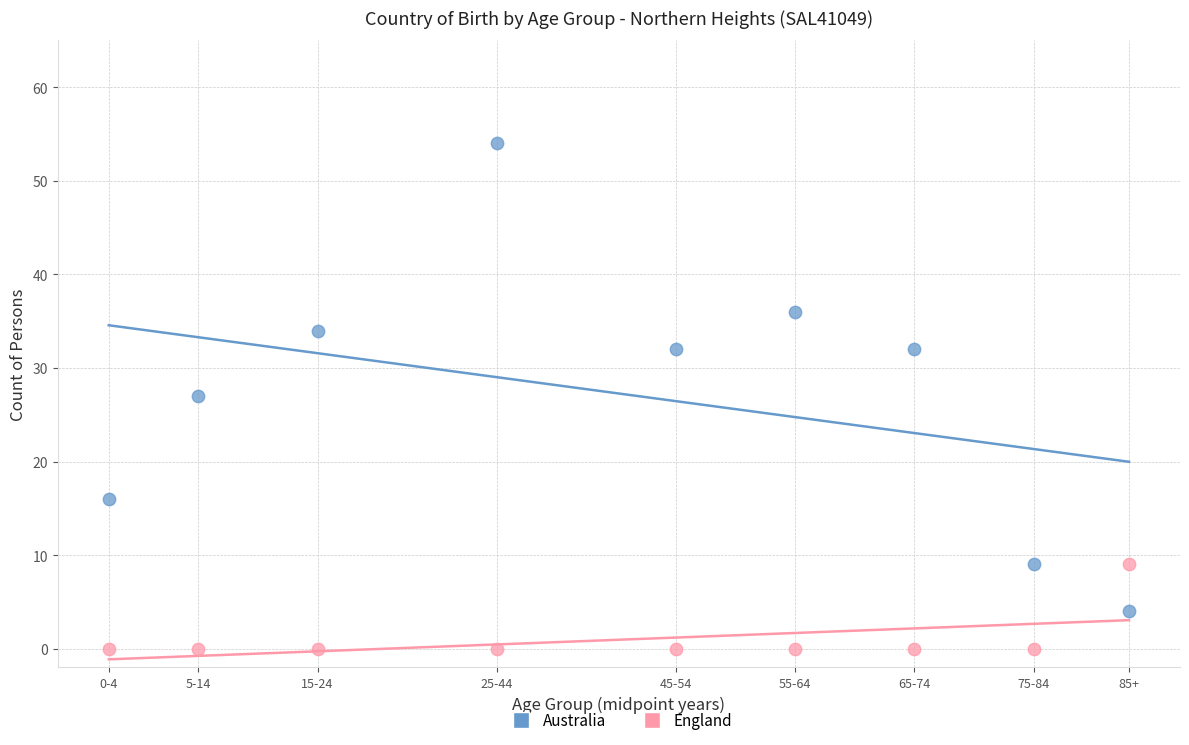

What are all the series names shown in the legend?

Australia, England